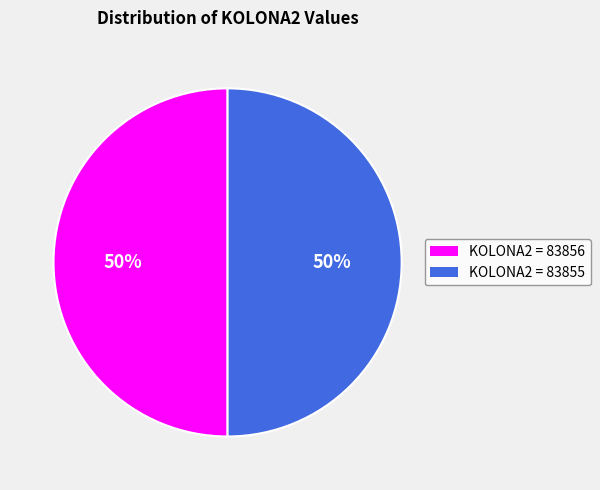

To the nearest percent, what is the average slice percentage?

50%